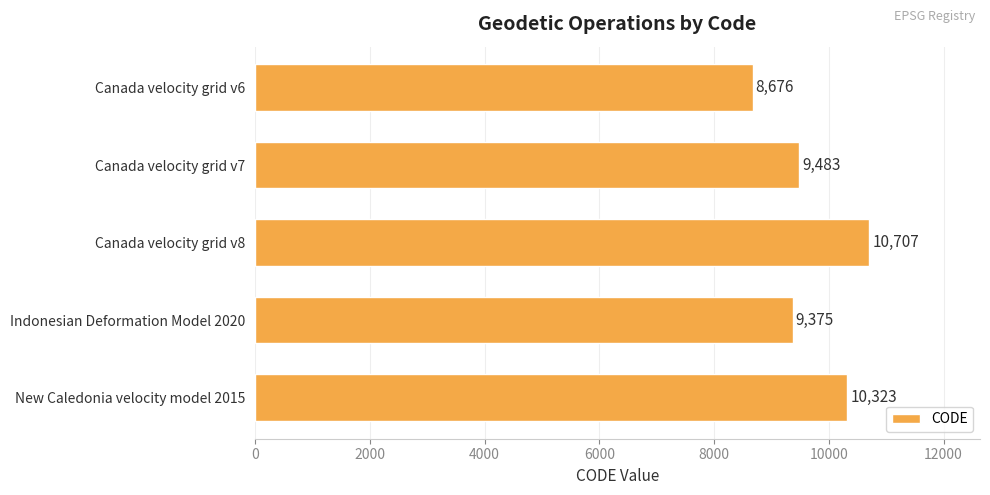

What is the difference between the maximum and minimum values?

2031